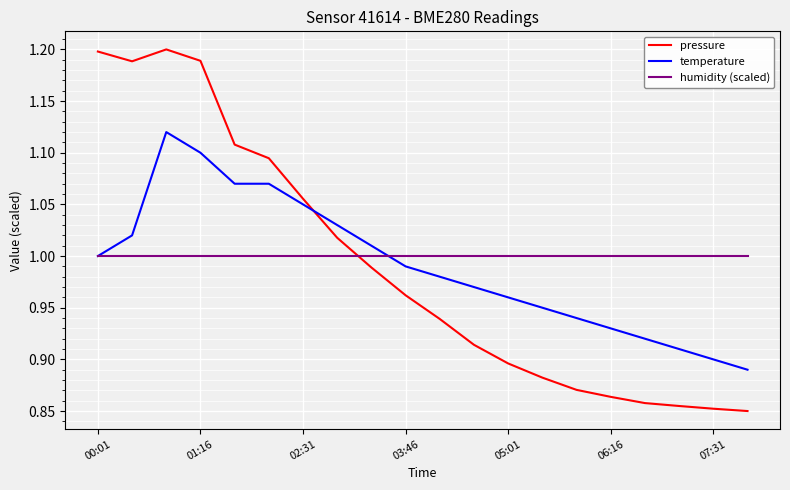

True or false: pressure and temperature intersect in this chart.

True